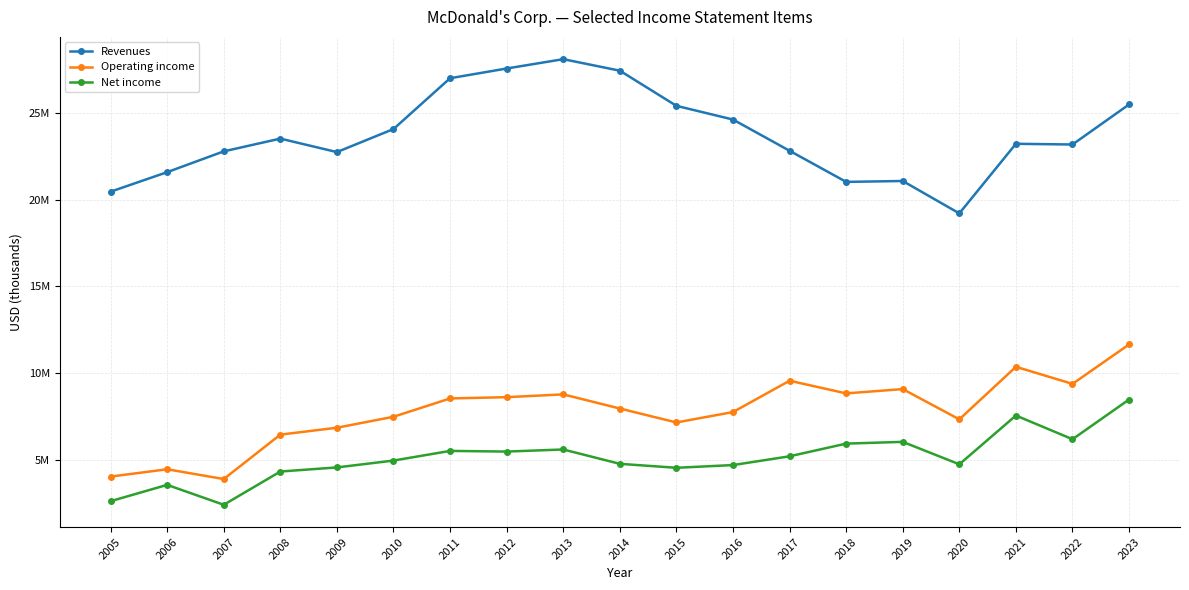

True or false: Operating income and Net income cross at least once.

False